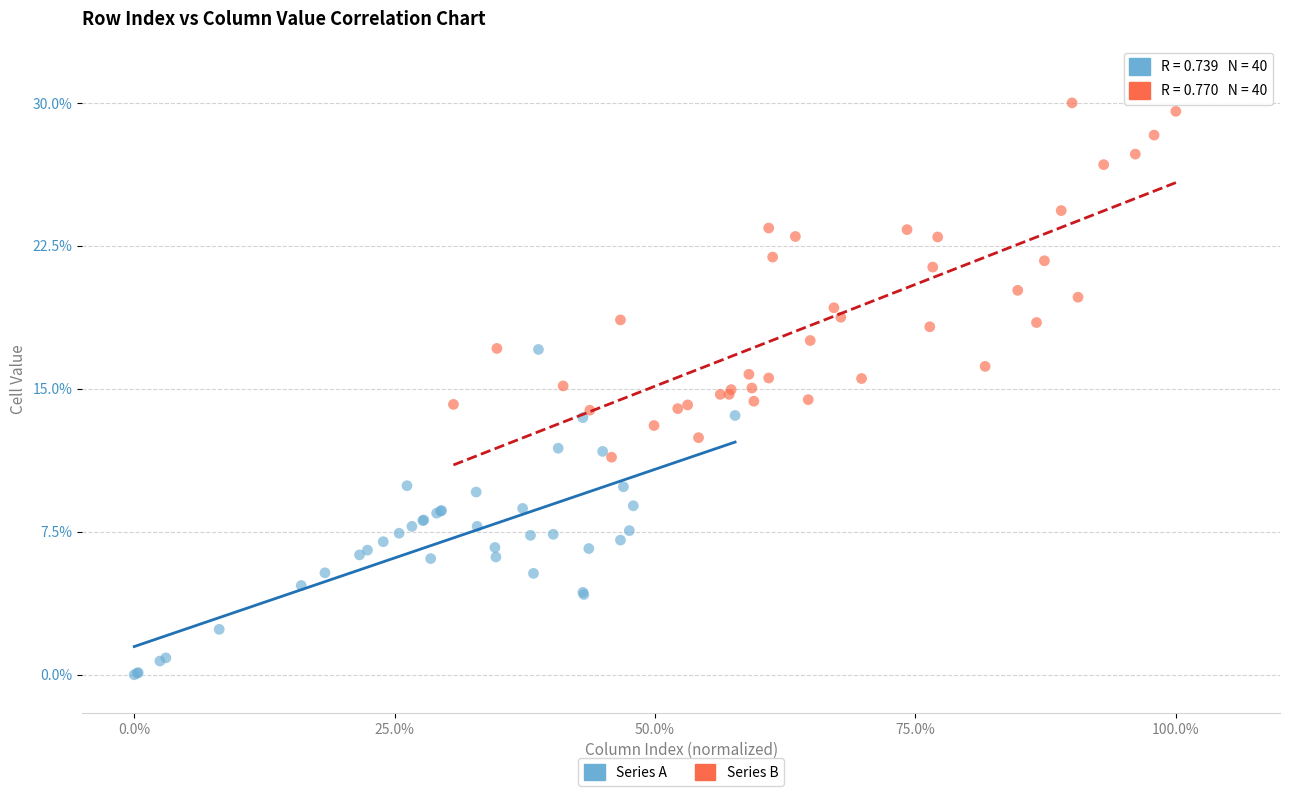

Which series contains the lowest Y value?

Series A